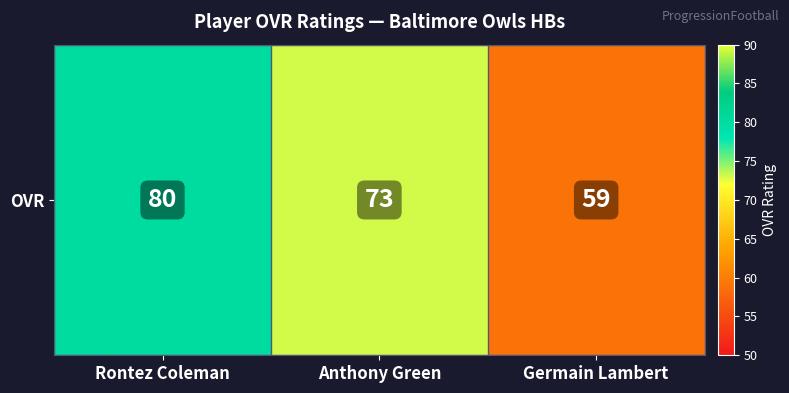

What is the difference between the values at Anthony Green and Rontez Coleman?

7